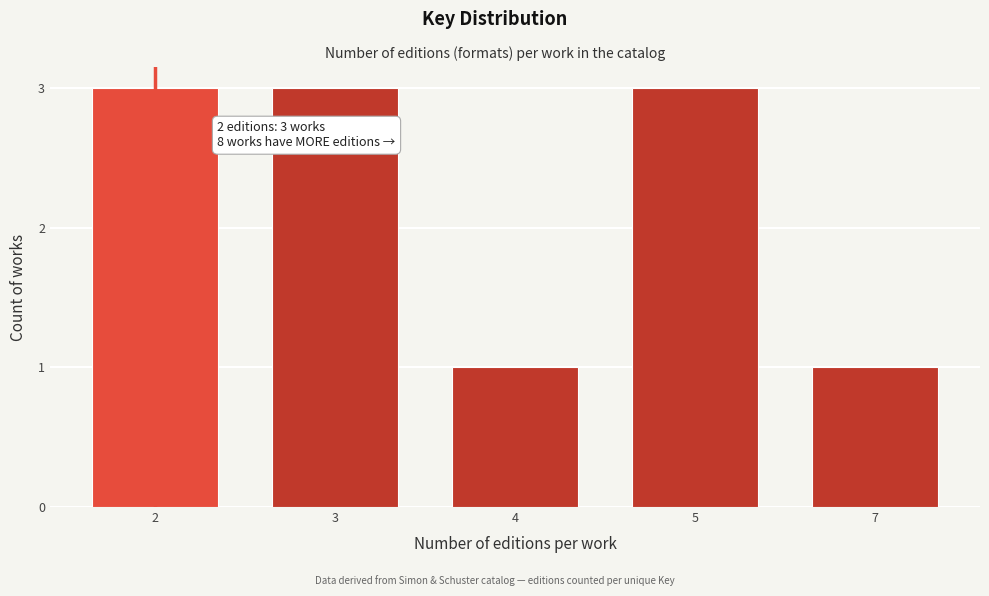

Reading left to right, what are all the values shown in this chart?

2=3	3=3	4=1	5=3	7=1